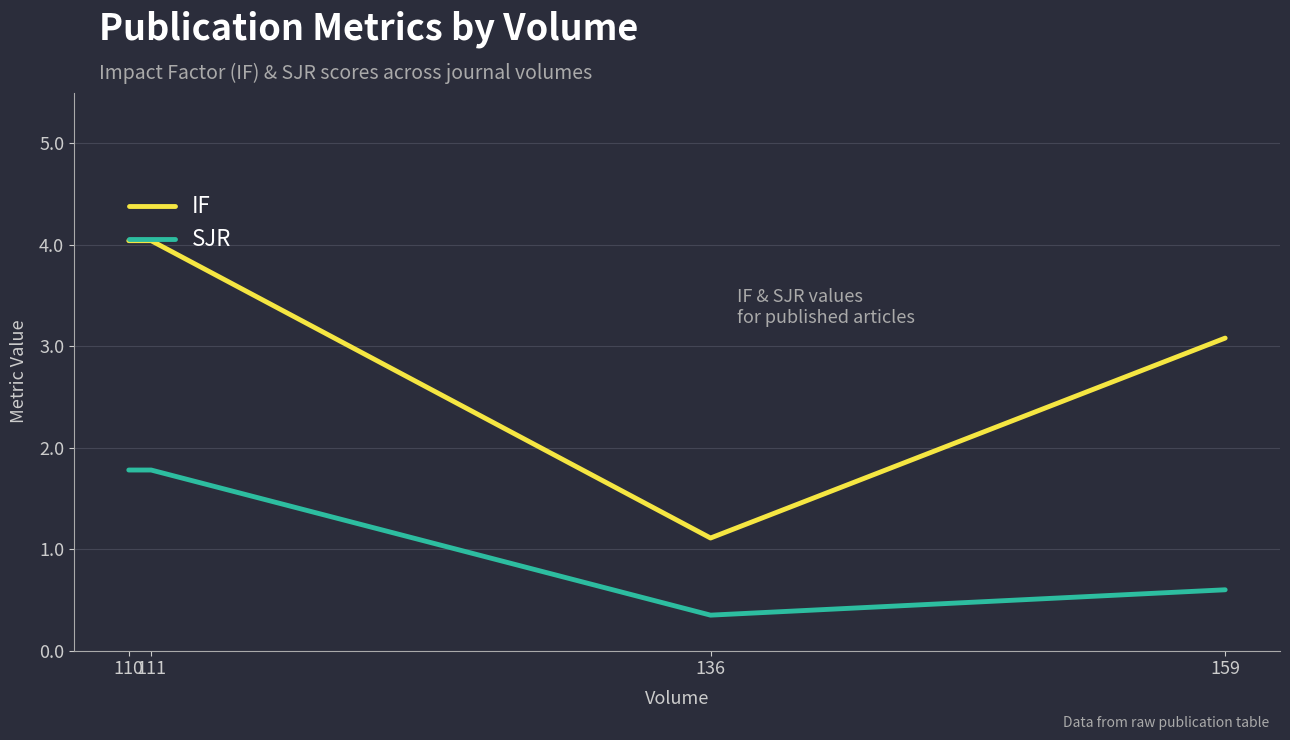

Which series has the largest range (max minus min)?

IF